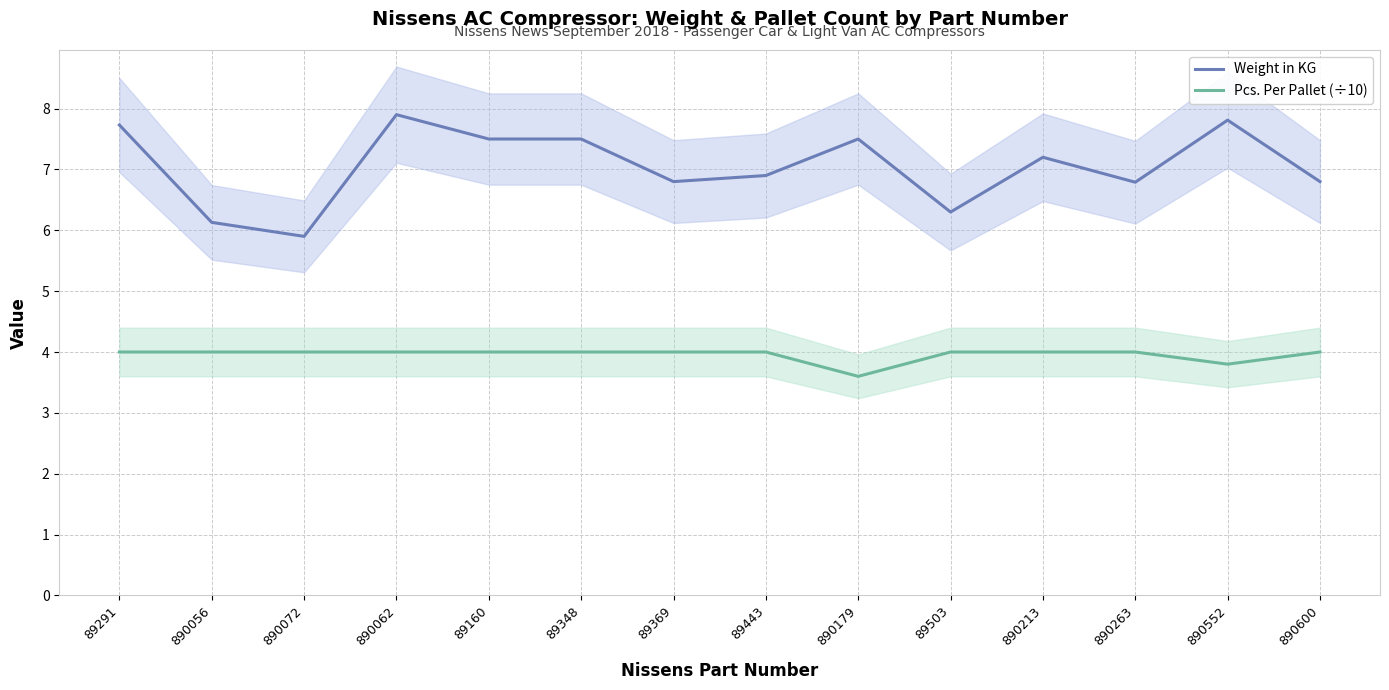

What is the average value of the Weight in KG series?

7.1